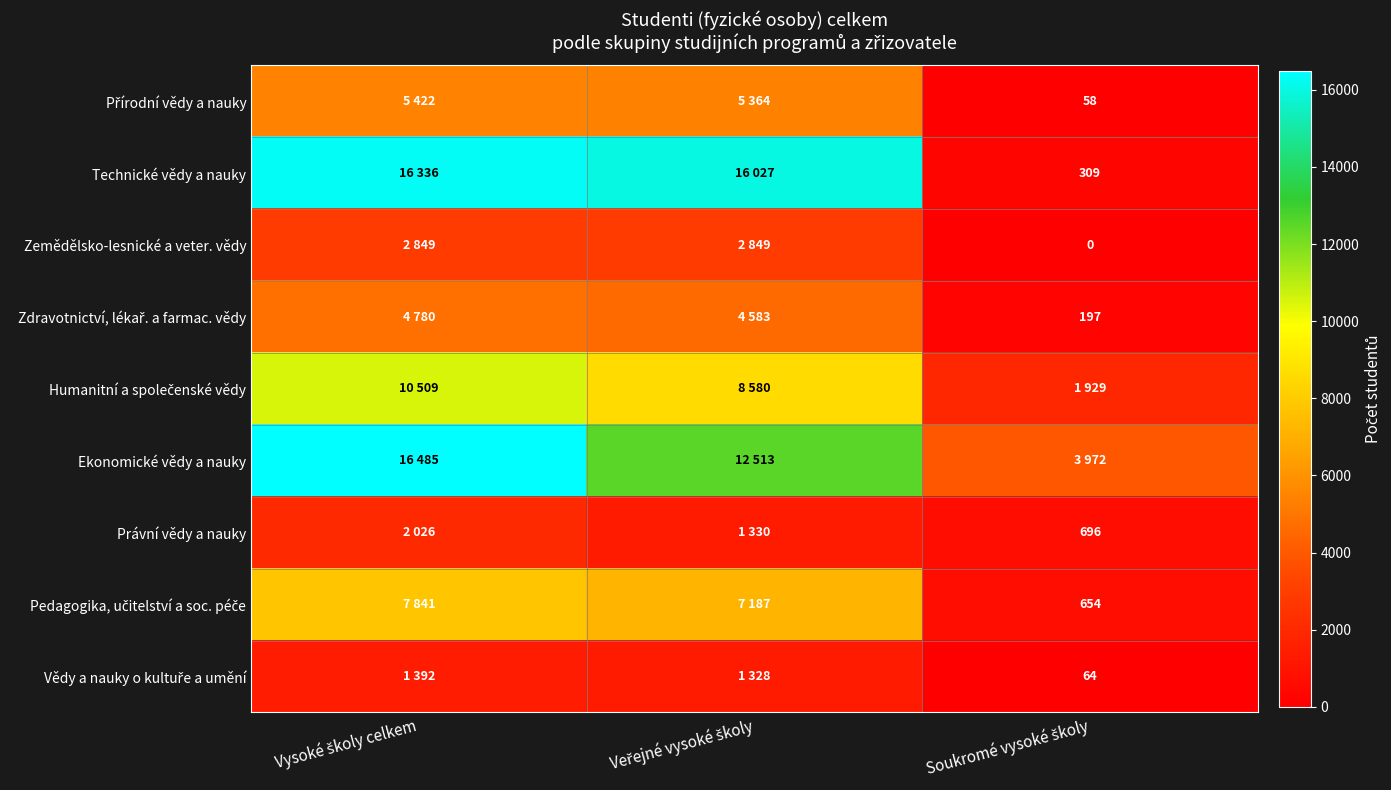

At which label is Technické vědy a nauky closest to 8322?

Veřejné vysoké školy